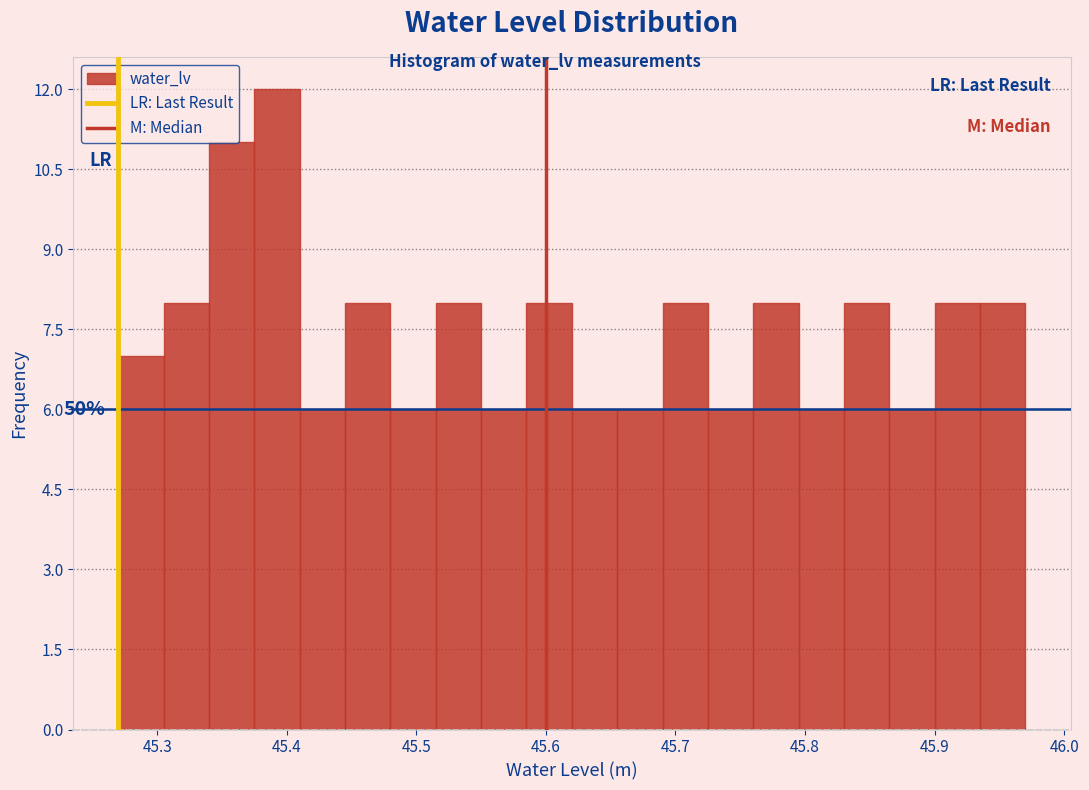

Read against the x-axis, roughly where is the centre of the tallest bar?

45.39